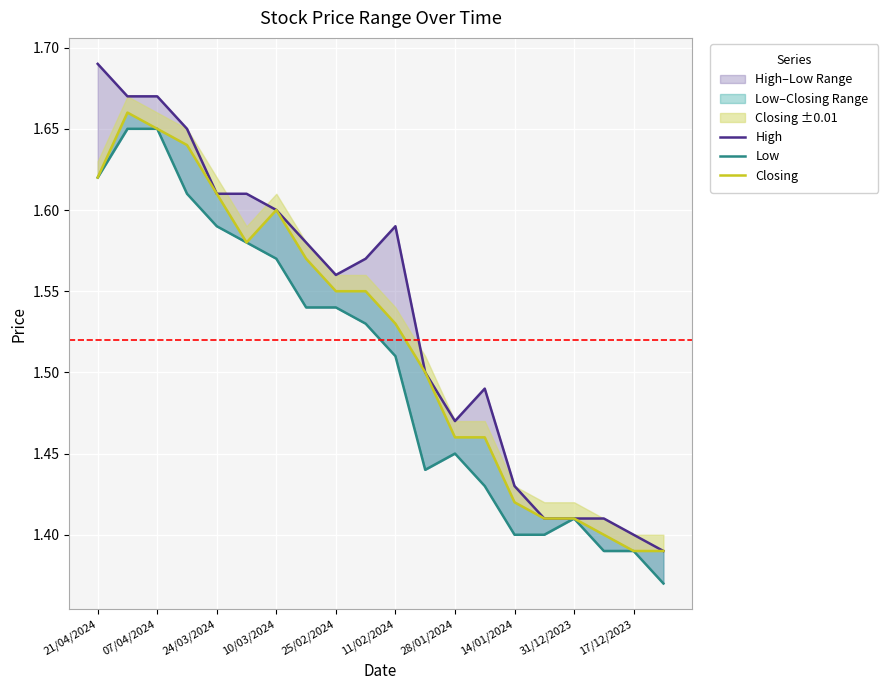

True or false: Closing and High intersect in this chart.

False